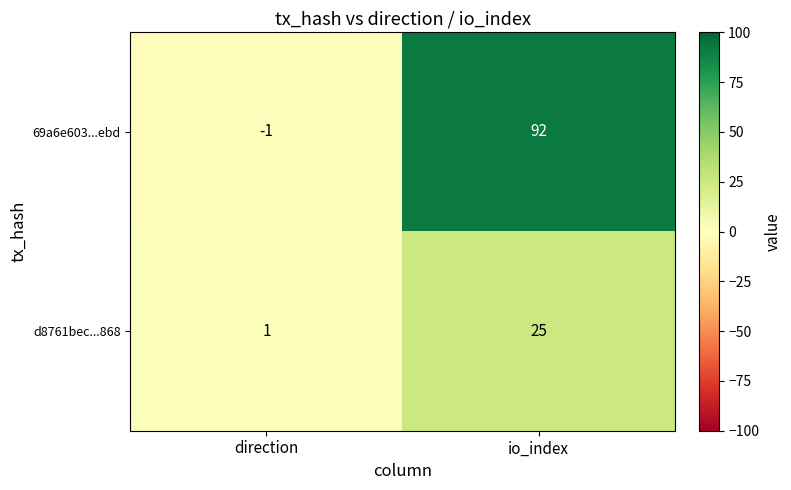

Which category has the highest value across all series?

io_index